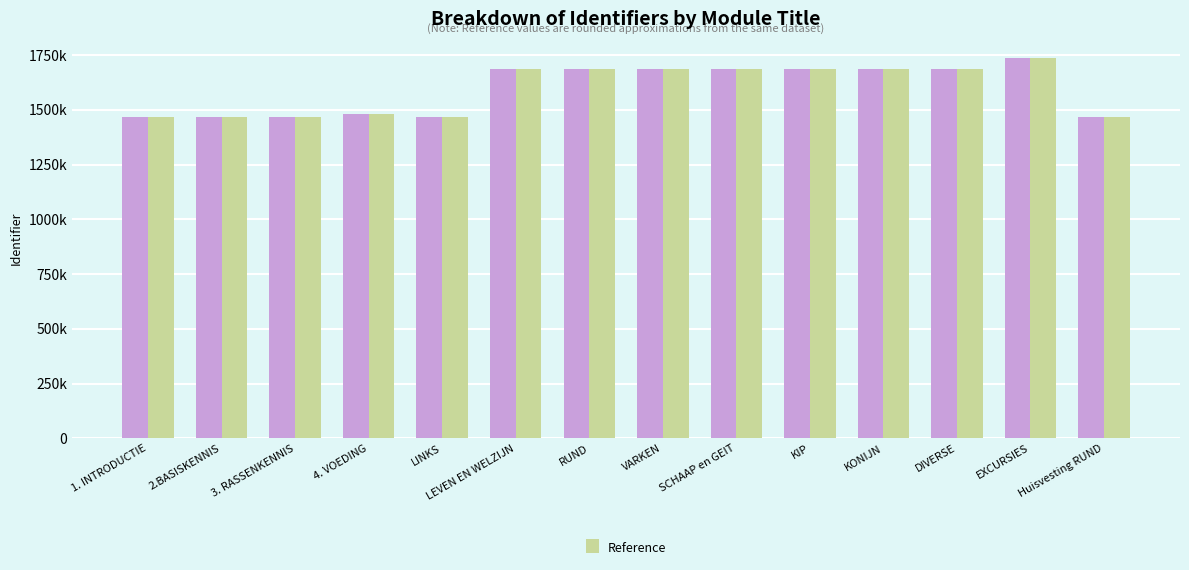

Are the bars horizontal?

No